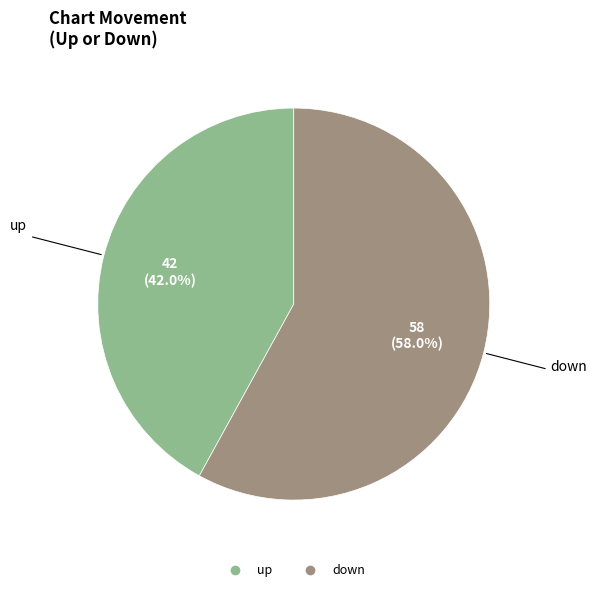

How much of the chart is everything except down?

42.0%